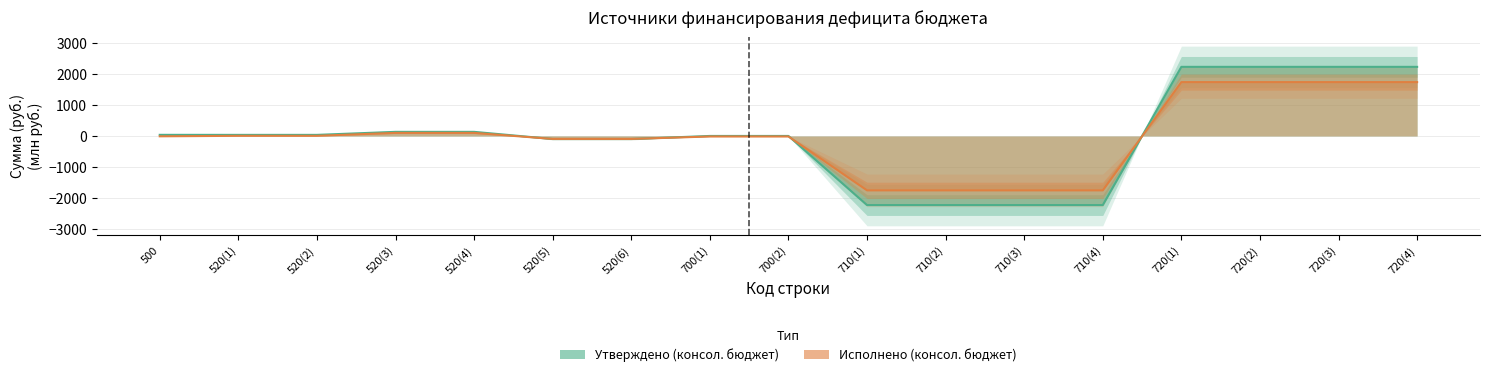

What is the label of the 14th point from the right?

520(3)